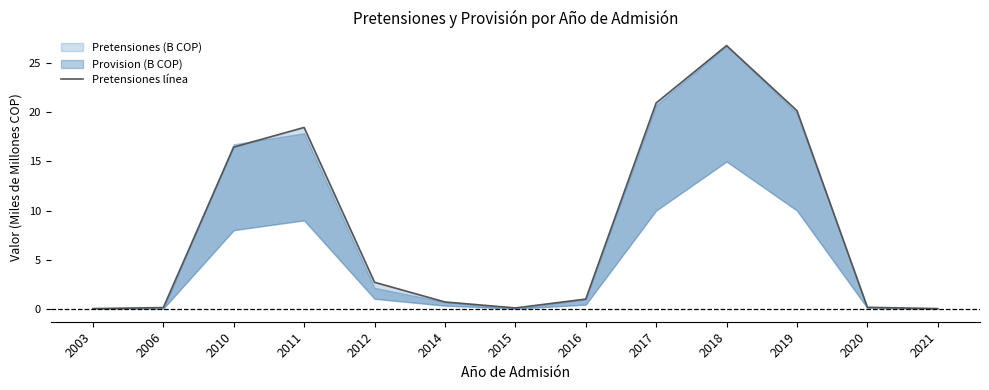

What is the sum of the values at 2019 and 2003?

20.2